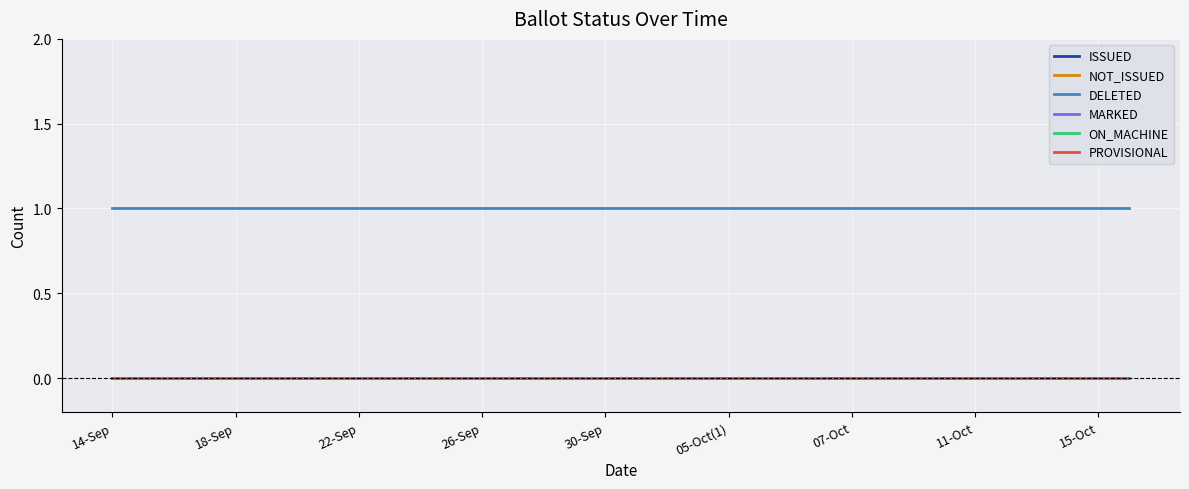

Does the chart display data point markers on the line(s)?

No